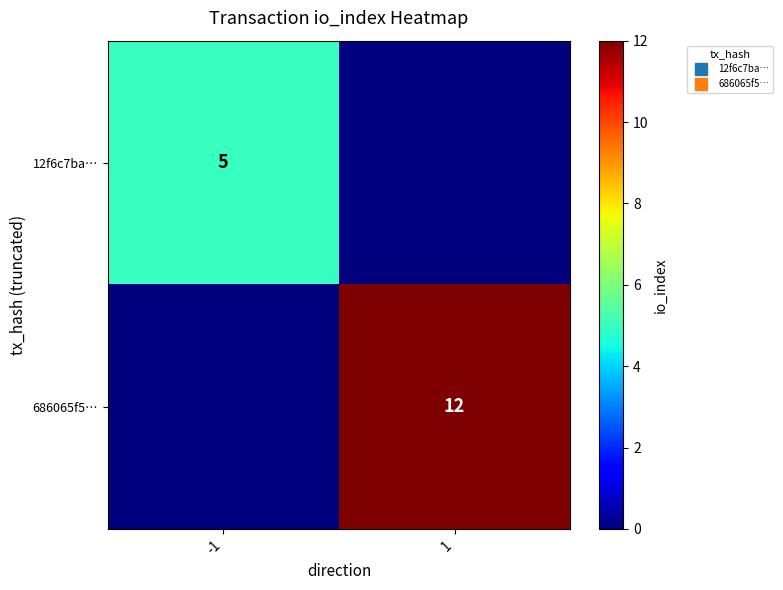

At which label is 686065f5… closest to 6?

-1